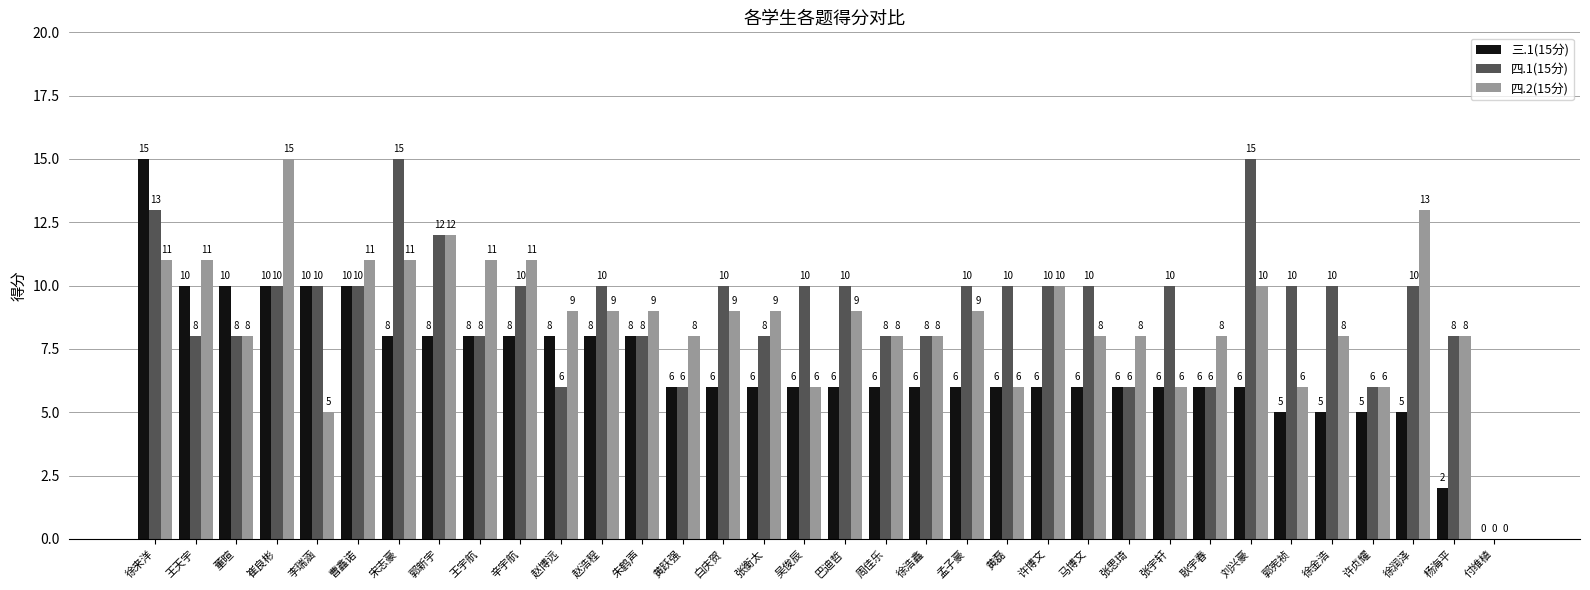

Reading left to right, what are all the values shown in this chart?

三.1(15分): 15	10	10	10	10	10	8	8	8	8	8	8	8	6	6	6	6	6	6	6	6	6	6	6	6	6	6	6	5	5	5	5	2	0
四.1(15分): 13	8	8	10	10	10	15	12	8	10	6	10	8	6	10	8	10	10	8	8	10	10	10	10	6	10	6	15	10	10	6	10	8	0
四.2(15分): 11	11	8	15	5	11	11	12	11	11	9	9	9	8	9	9	6	9	8	8	9	6	10	8	8	6	8	10	6	8	6	13	8	0